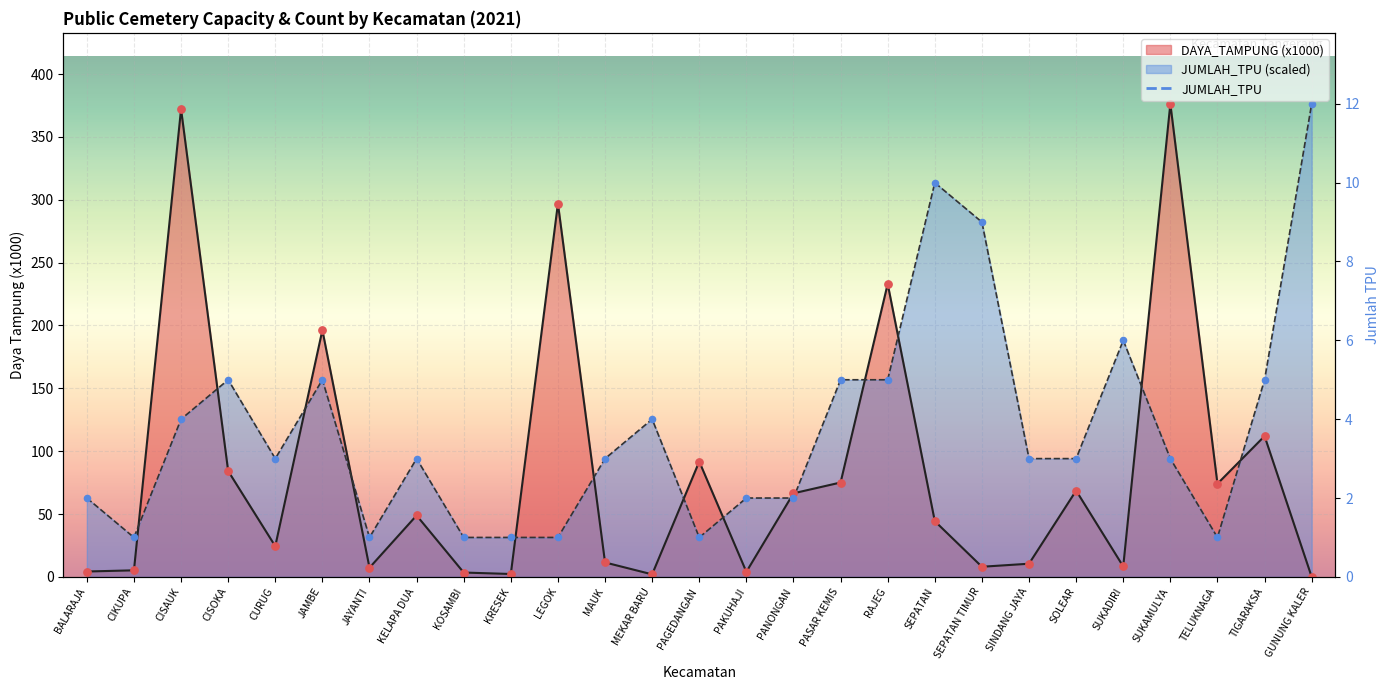

Is the value of JUMLAH_TEMPAT_PEMAKAMAN_UMUM at PAKUHAJI greater than the value of DAYA_TAMPUNG (x1000) at CURUG?

Yes